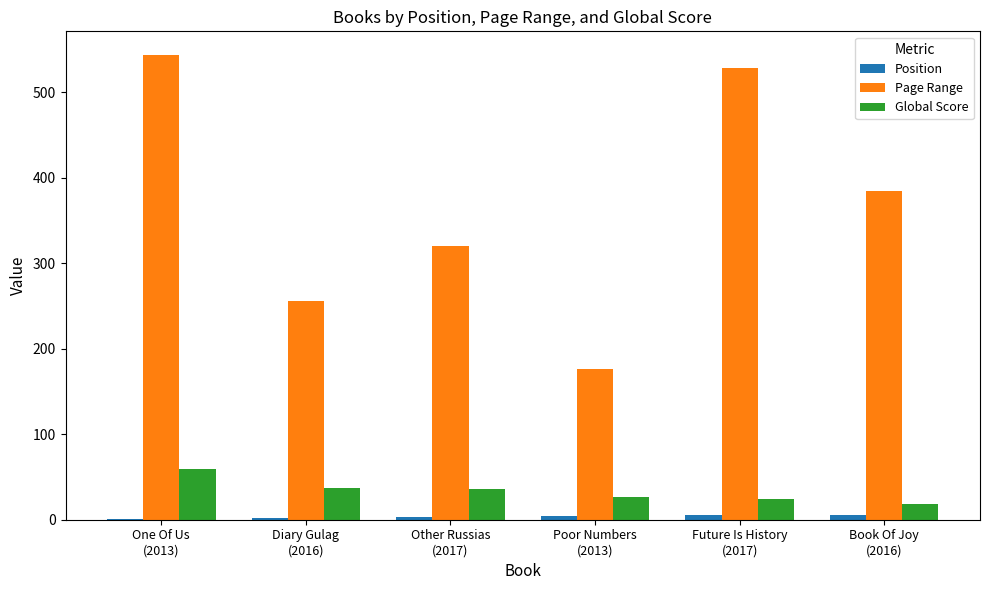

What is the maximum value for Global Score?

59